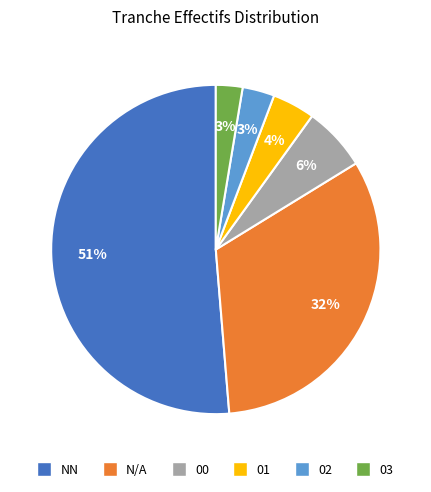

Is there a majority slice in this chart?

Yes